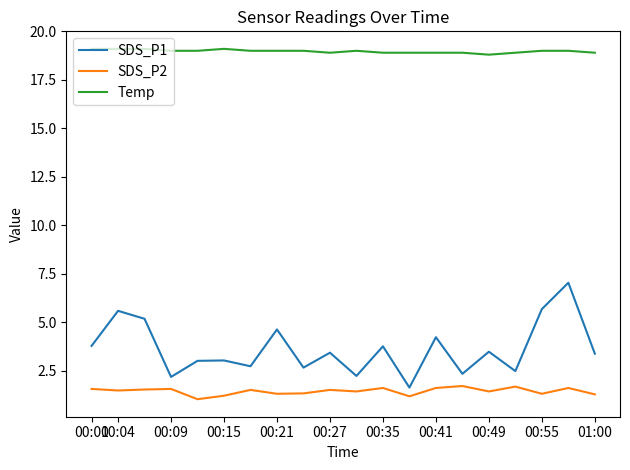

Which series has the largest total across all categories?

Temp